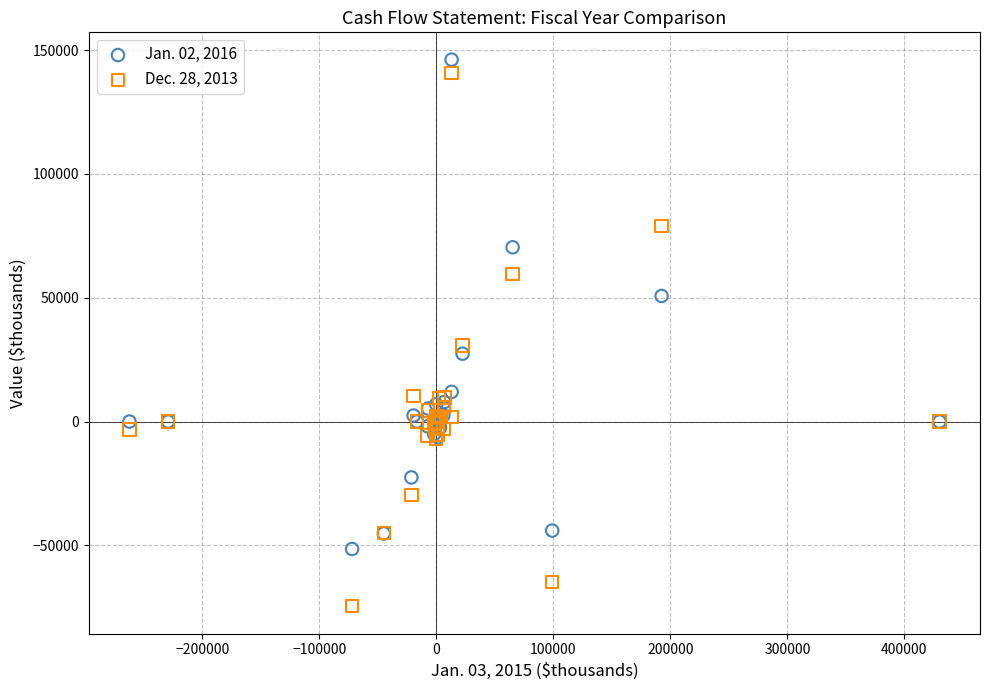

Which series has the largest Y range (max minus min)?

Dec. 28, 2013